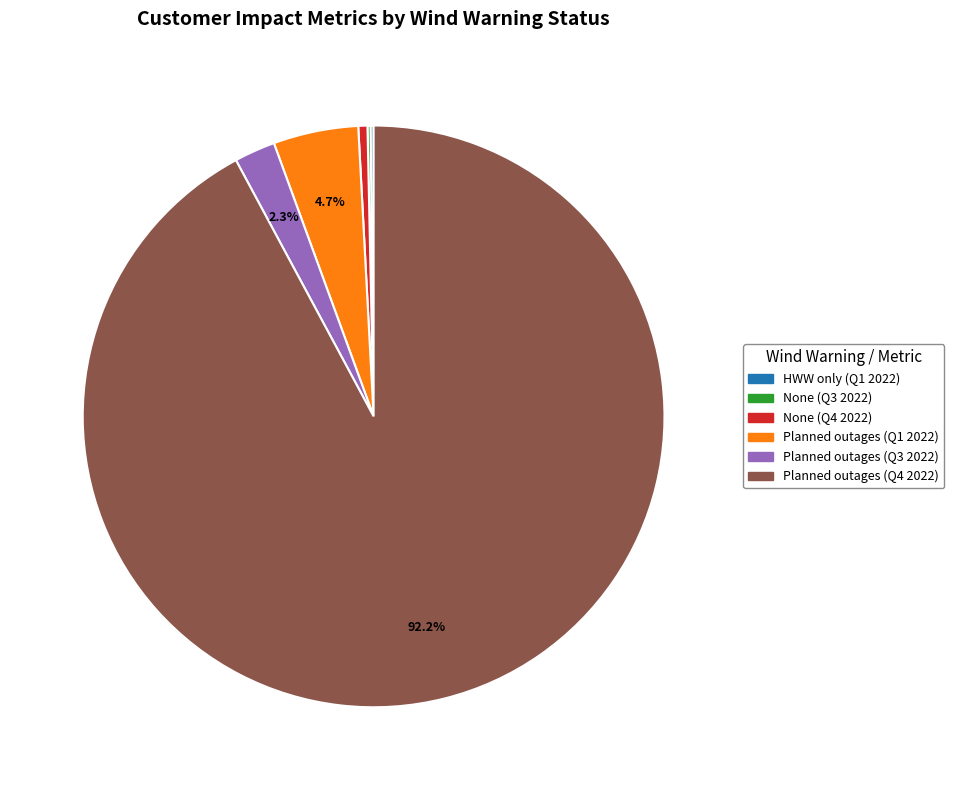

What is the largest slice in the pie chart?

Planned outages (Q4 2022)